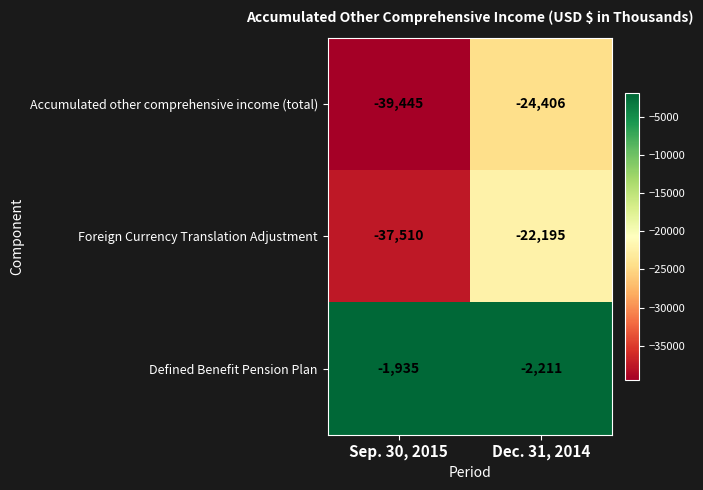

The Accumulated other comprehensive income (total) series shows -39445 at Sep. 30, 2015. True or false?

True